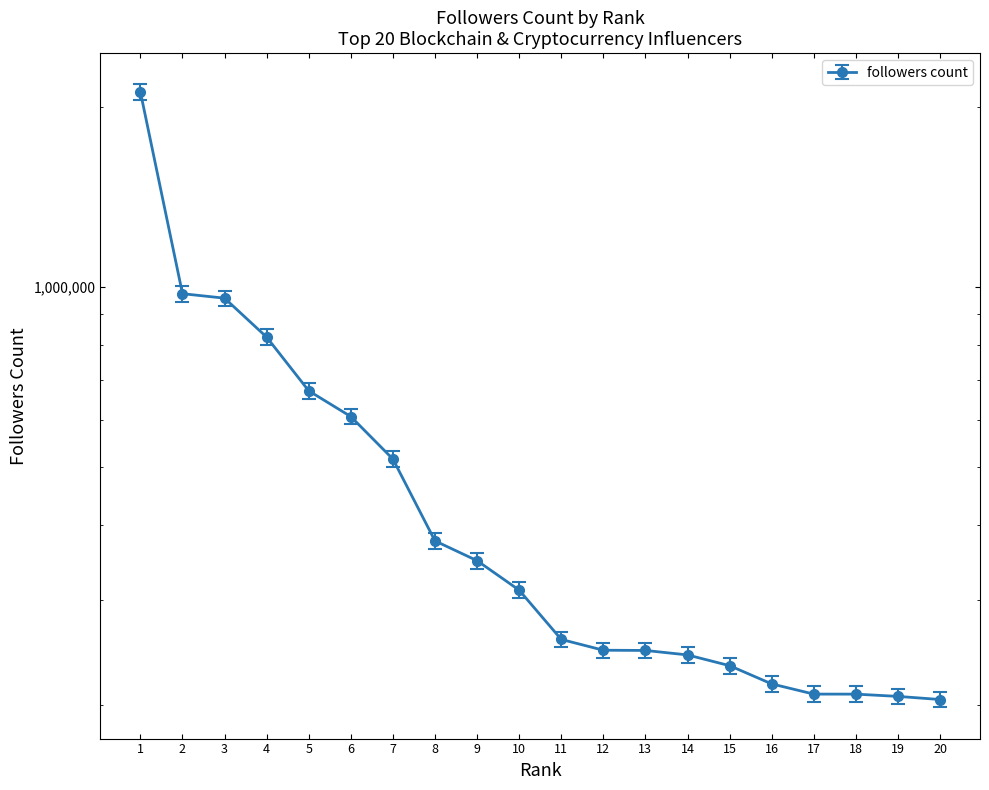

What is the ratio of the value at 3 to the value at 7?

1.9